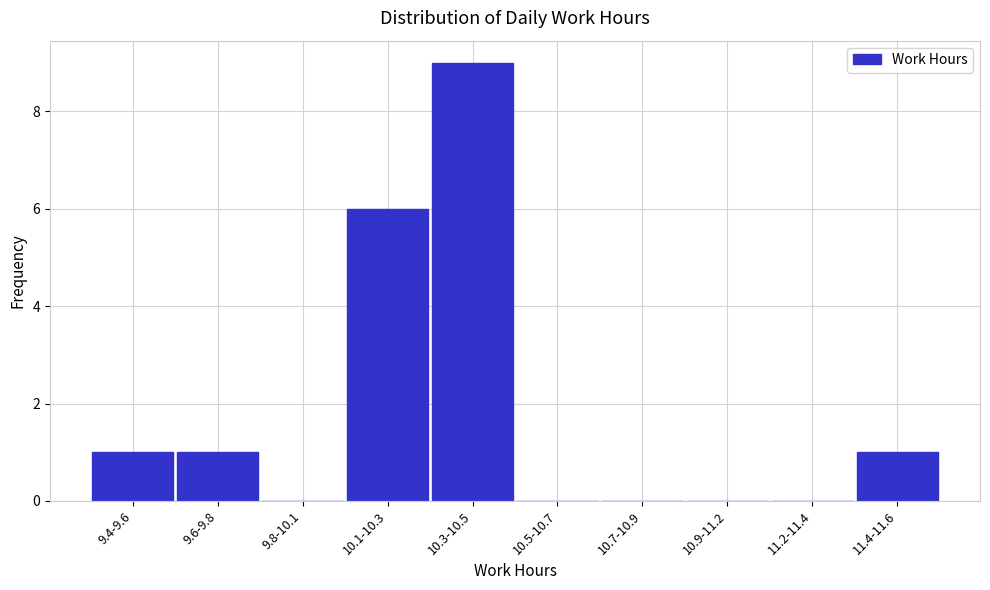

Reading right to left, what are all the values shown in this chart?

11.4-11.6=1	11.2-11.4=0	10.9-11.2=0	10.7-10.9=0	10.5-10.7=0	10.3-10.5=9	10.1-10.3=6	9.8-10.1=0	9.6-9.8=1	9.4-9.6=1